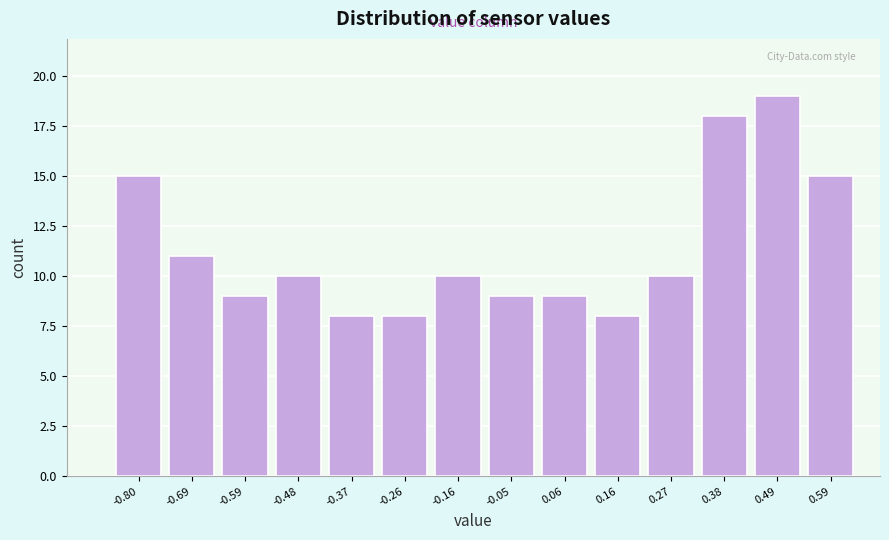

Reading left to right, transcribe all the data shown in this chart.

15	11	9	10	8	8	10	9	9	8	10	18	19	15